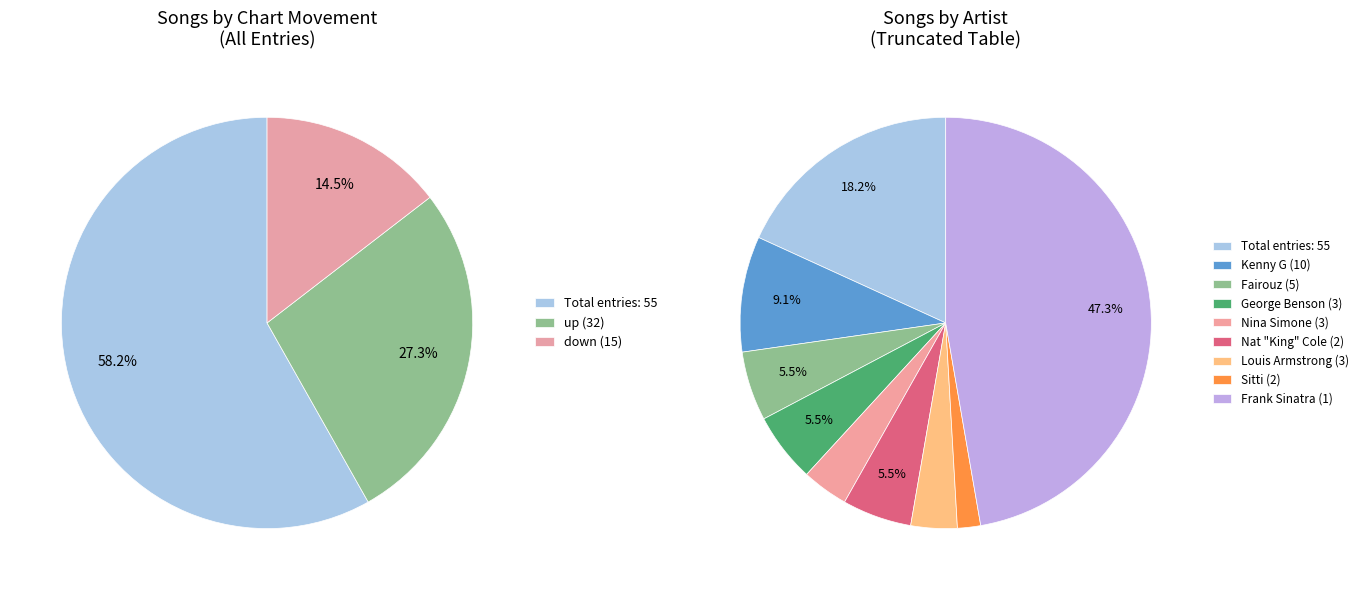

What percentage do down and up together represent?

85.5%